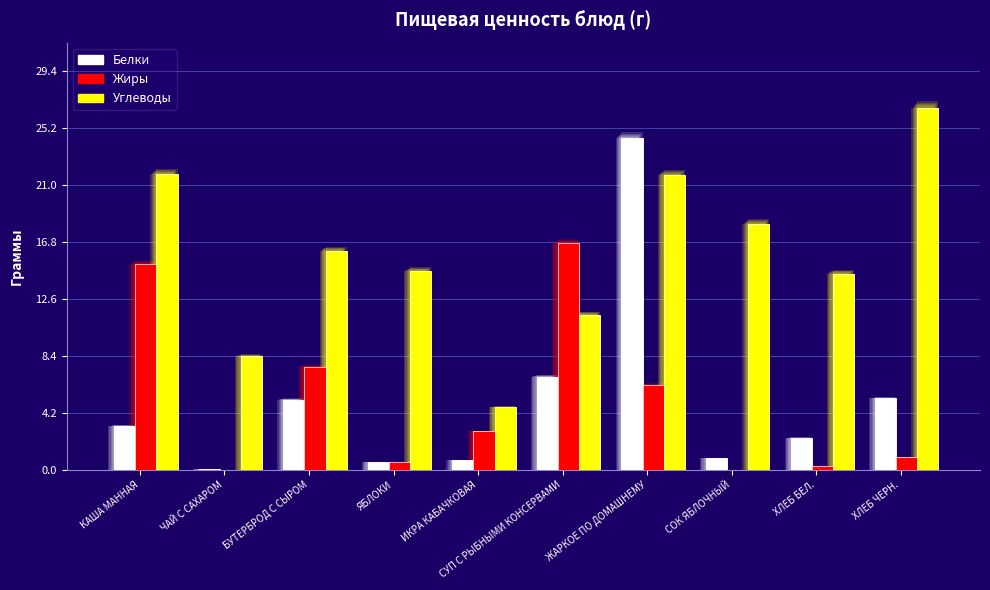

What is the sum of all Белки values?

49.7